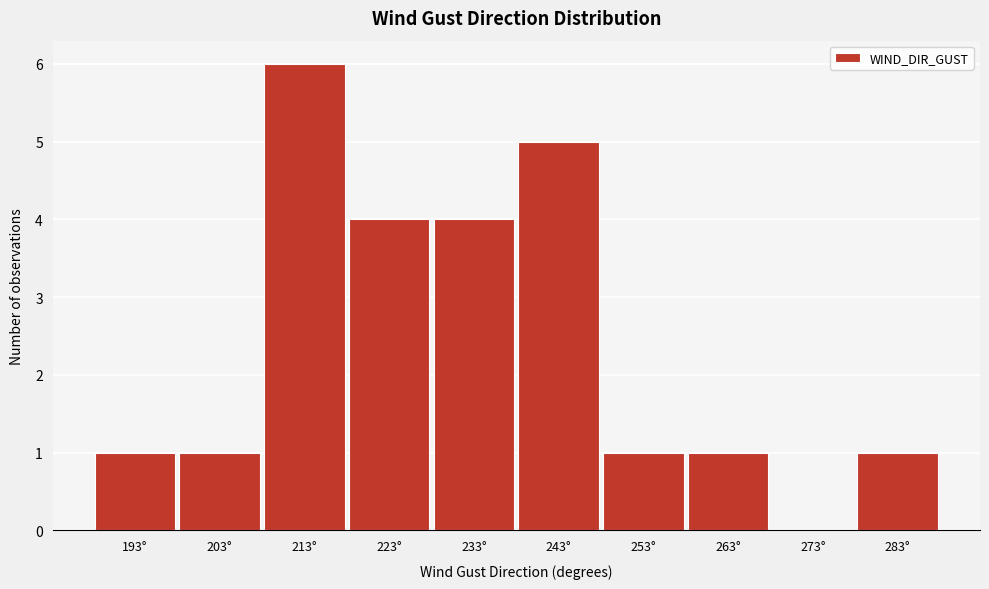

Reading left to right, list all the values displayed in this chart.

193°=1	203°=1	213°=6	223°=4	233°=4	243°=5	253°=1	263°=1	273°=0	283°=1